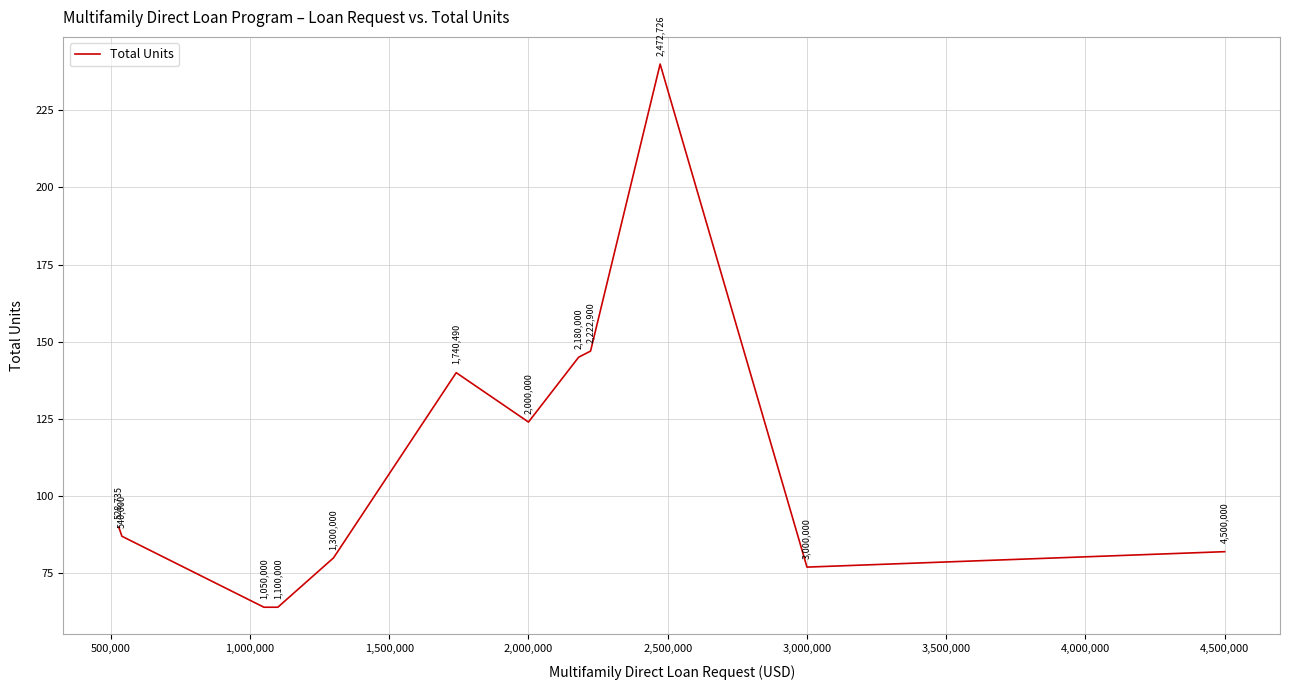

What is the maximum value shown in the chart?

240